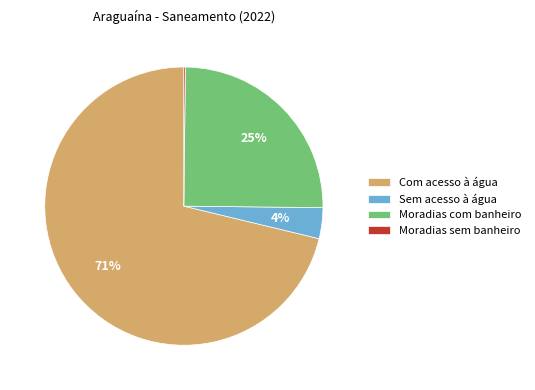

The Sem acesso à água slice represents 4% of the pie. True or false?

True